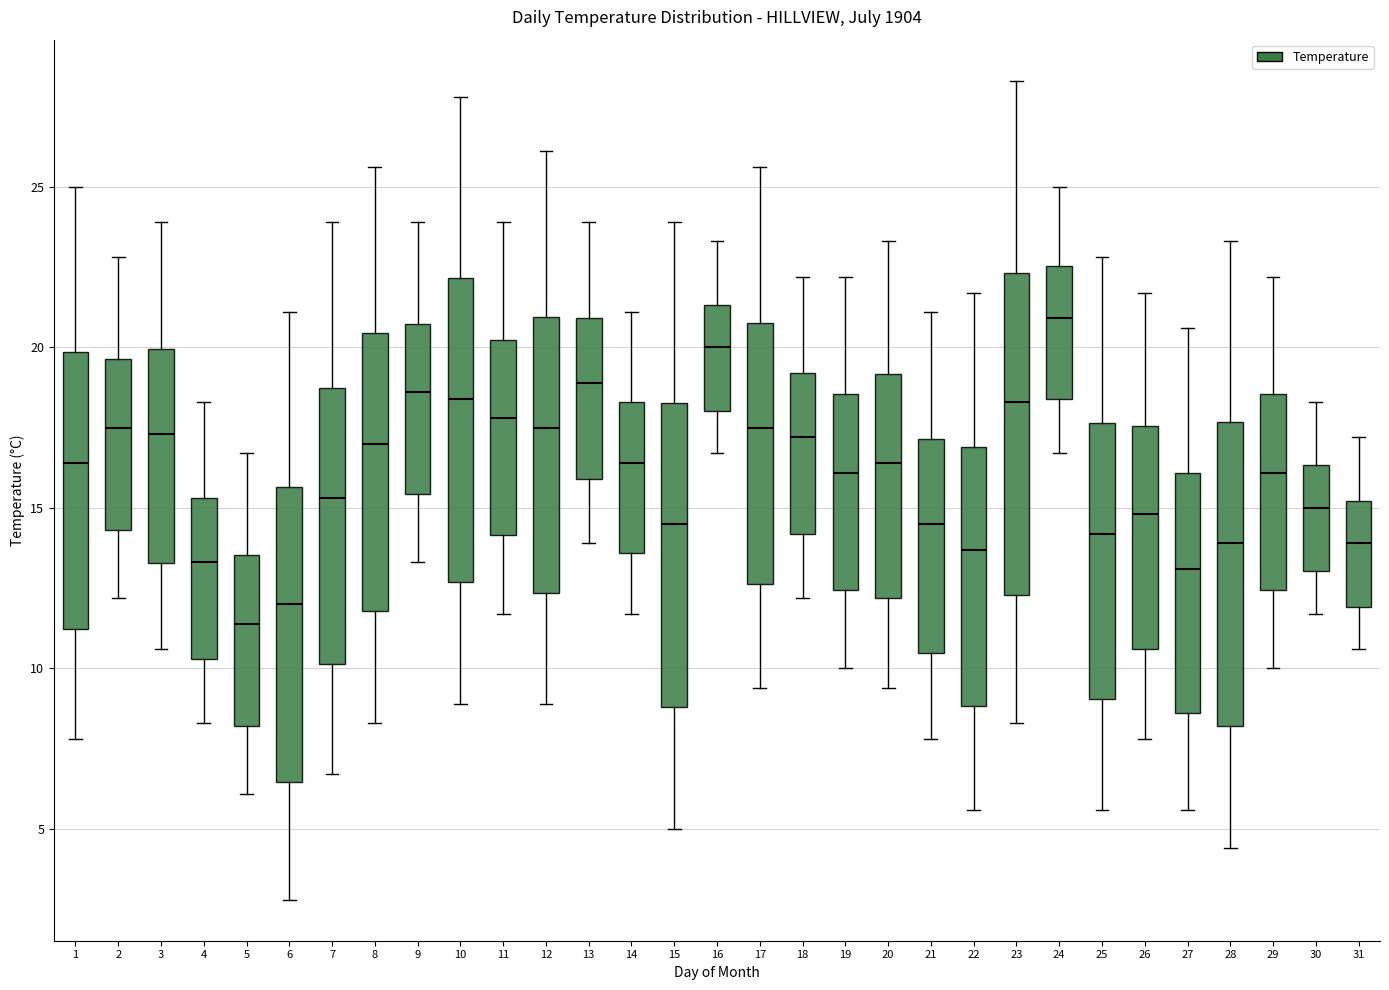

Where does the median line of the box at x = 19 sit on the y-axis? The values are not printed on the chart, so give them approximately, as read against the axis.

16.0